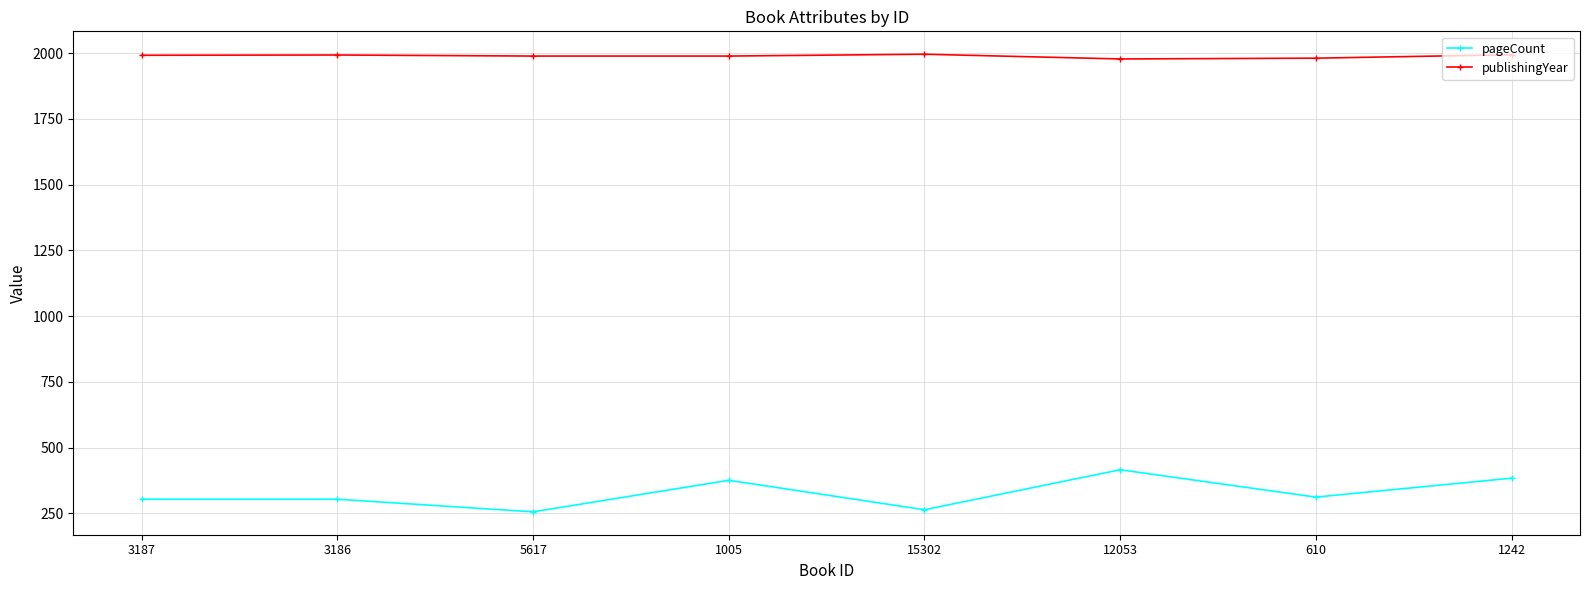

What is the average value of the pageCount series?

327